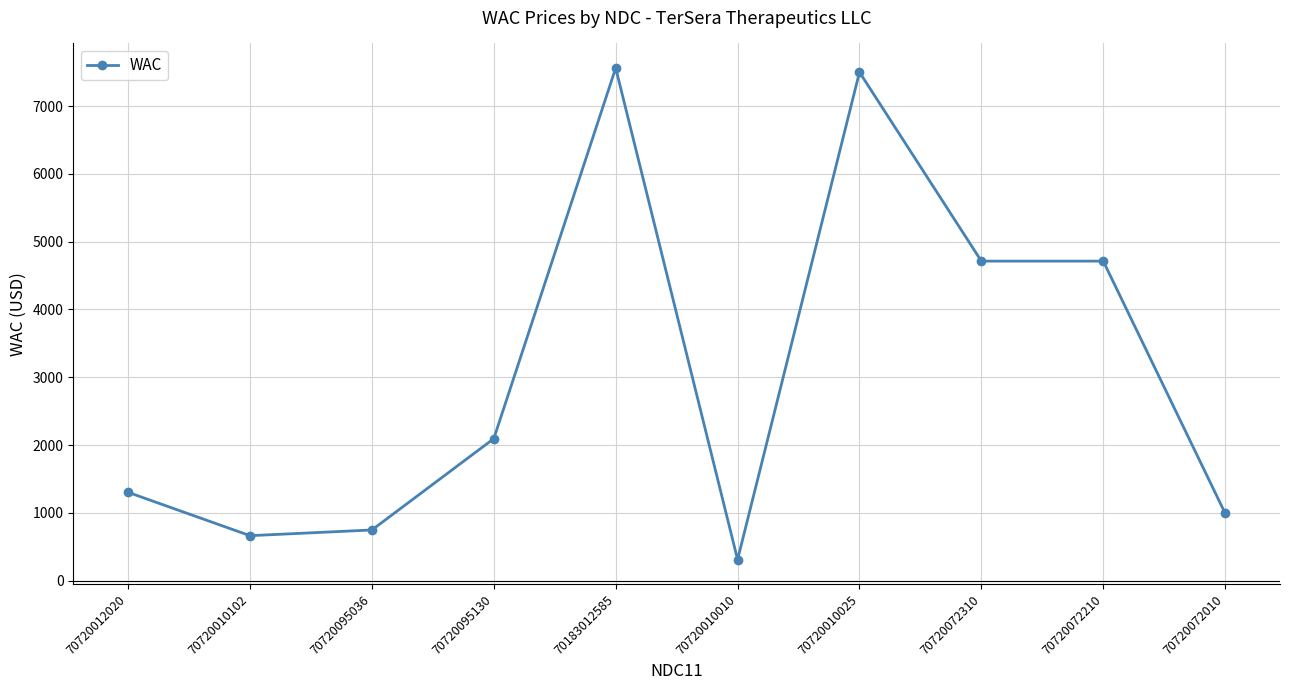

What is the minimum value shown in the chart?

310.0